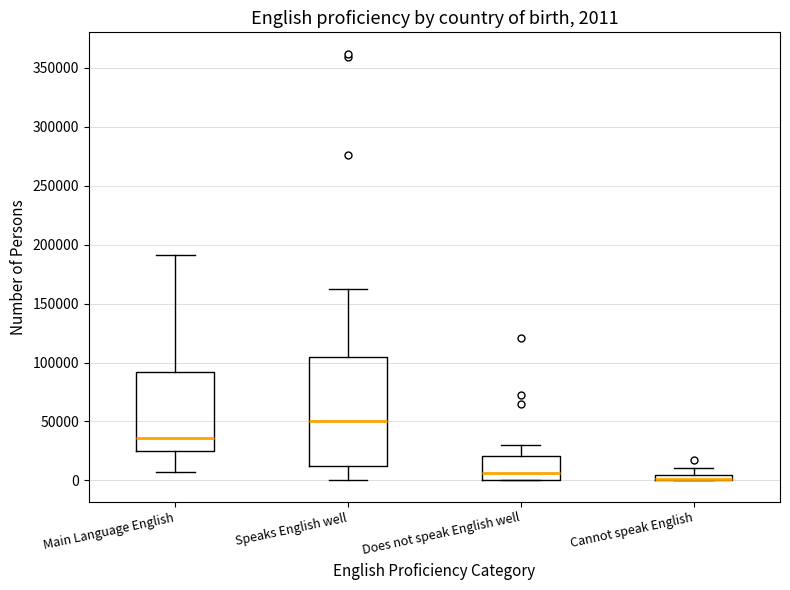

Comparing the boxes themselves (not the whiskers), which one is the tallest?

Speaks English well